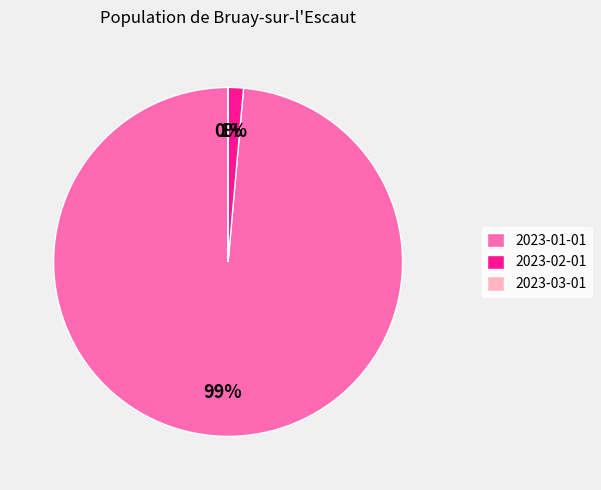

True or false: 2023-02-01 accounts for 1% of the total.

True